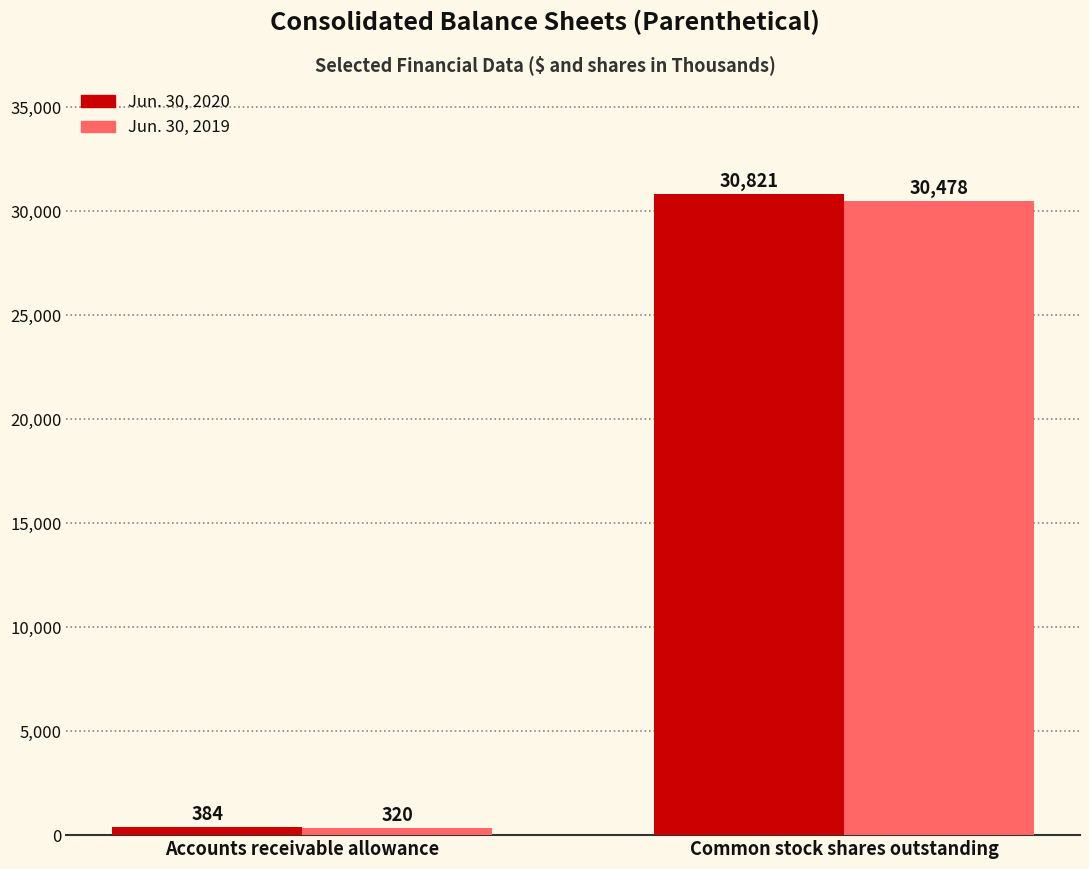

Which series has the largest total across all categories?

Jun. 30, 2020